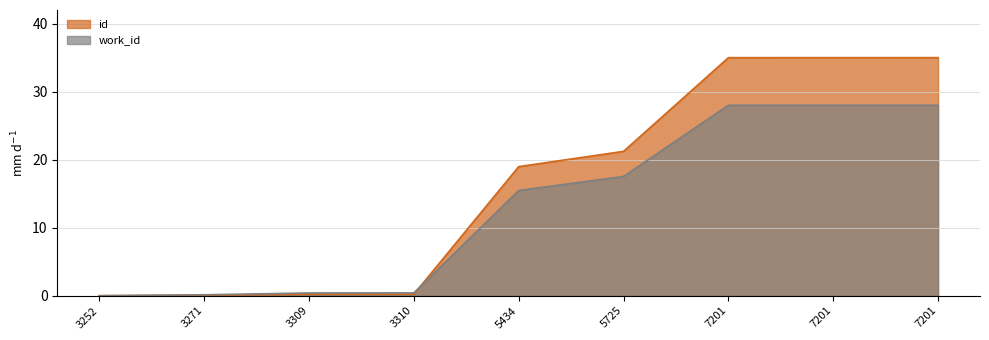

How many lines are shown in the chart?

2